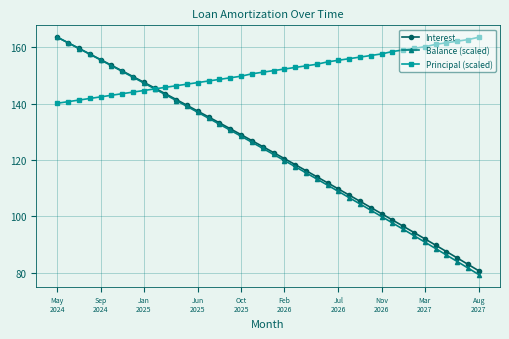

Which series has the widest spread of values?

Balance (scaled)